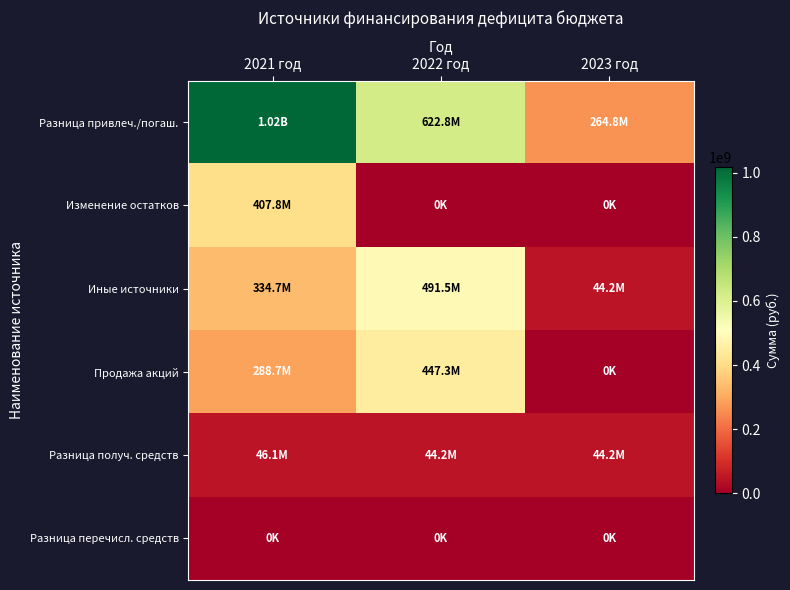

Reading left to right, list all the values displayed in this chart.

Разница привлеч./погаш.: 2021 год=1016547462.4	2022 год=622833349.8	2023 год=264833349.8
Изменение остатков: 2021 год=407795731.9	2022 год=0.0	2023 год=0.0
Иные источники: 2021 год=334737377.8	2022 год=491526660.0	2023 год=44214000.0
Продажа акций: 2021 год=288679000.0	2022 год=447312660.0	2023 год=0.0
Разница получ. средств: 2021 год=46058377.8	2022 год=44214000.0	2023 год=44214000.0
Разница перечисл. средств: 2021 год=0.0	2022 год=0.0	2023 год=0.0